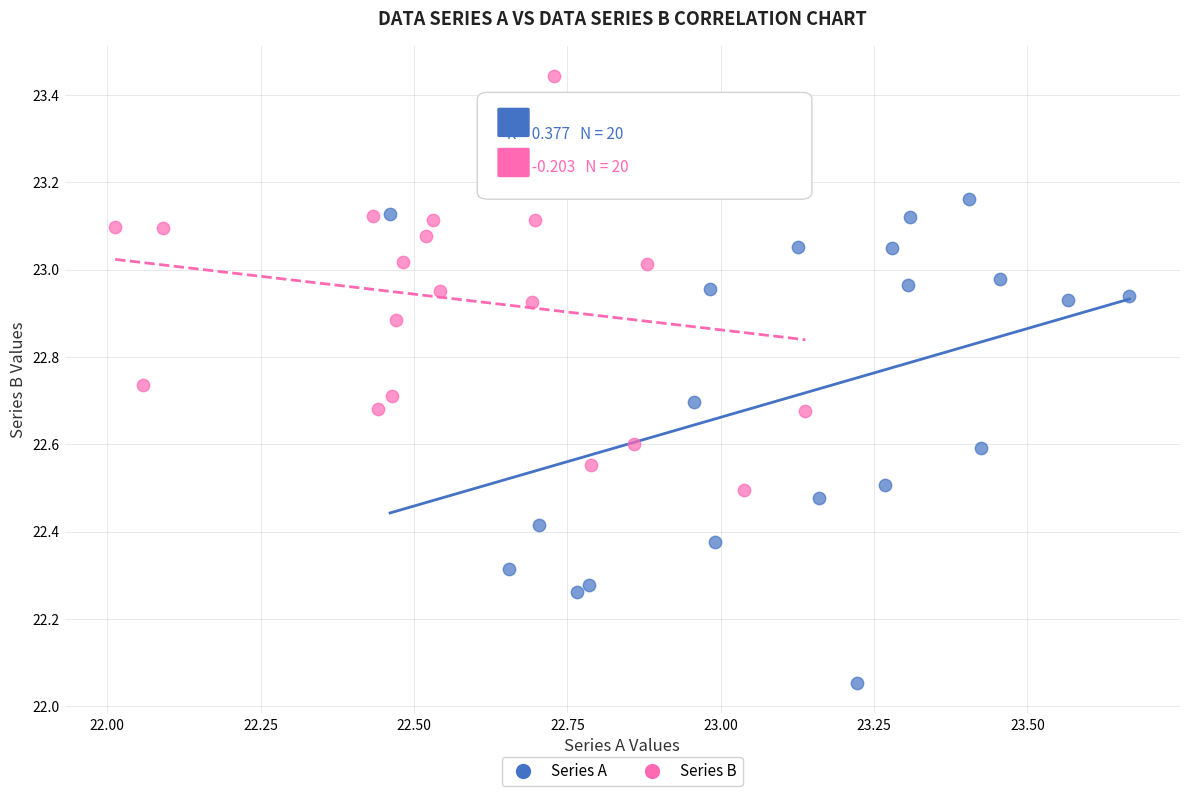

What are all the series names shown in the legend?

Series A, Series B